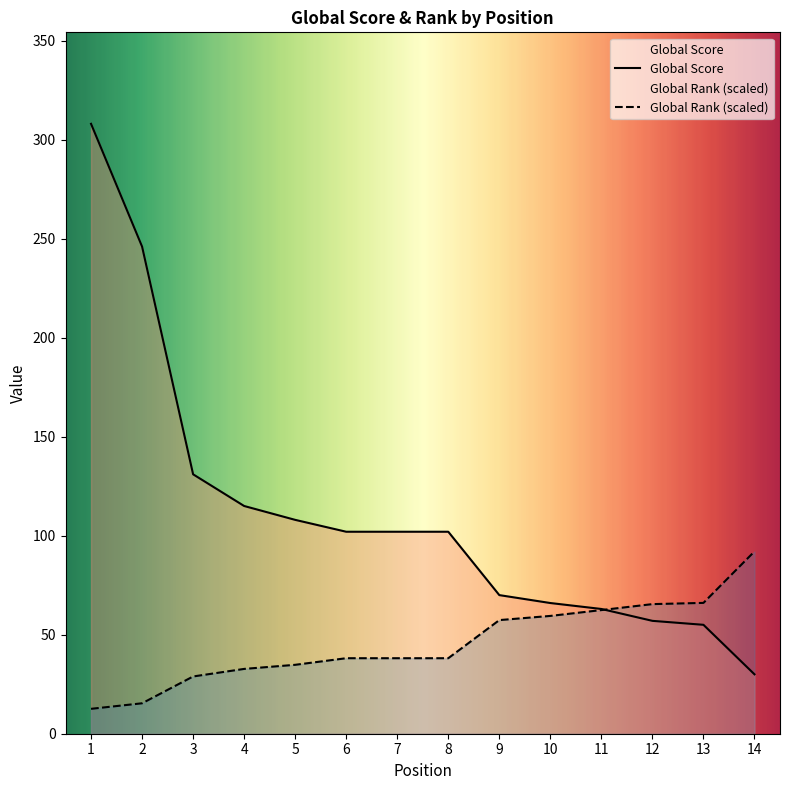

What is the minimum value for Global Rank (scaled)?

12.6